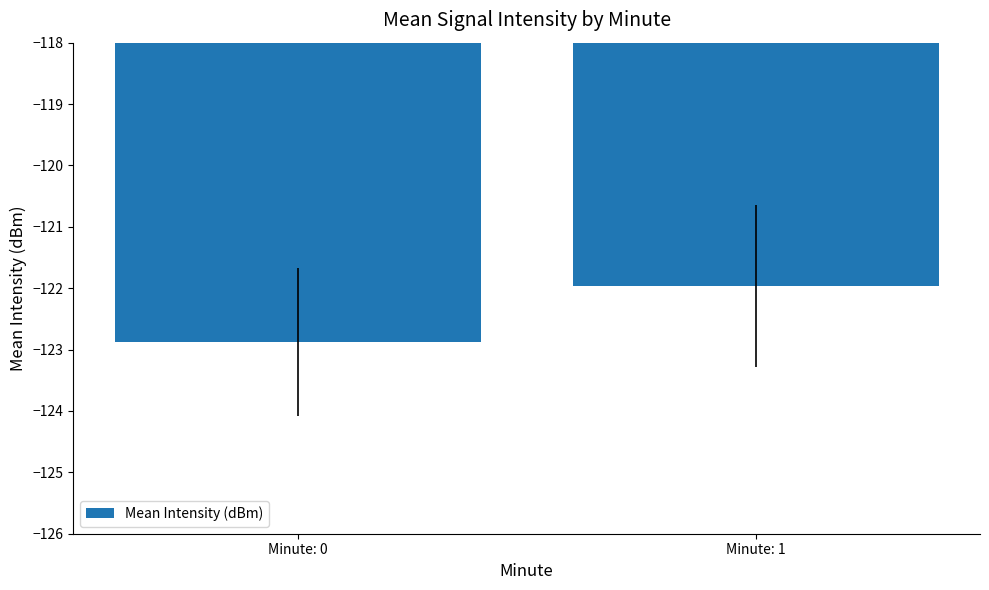

What is the difference between the values at Minute: 0 and Minute: 1?

0.9